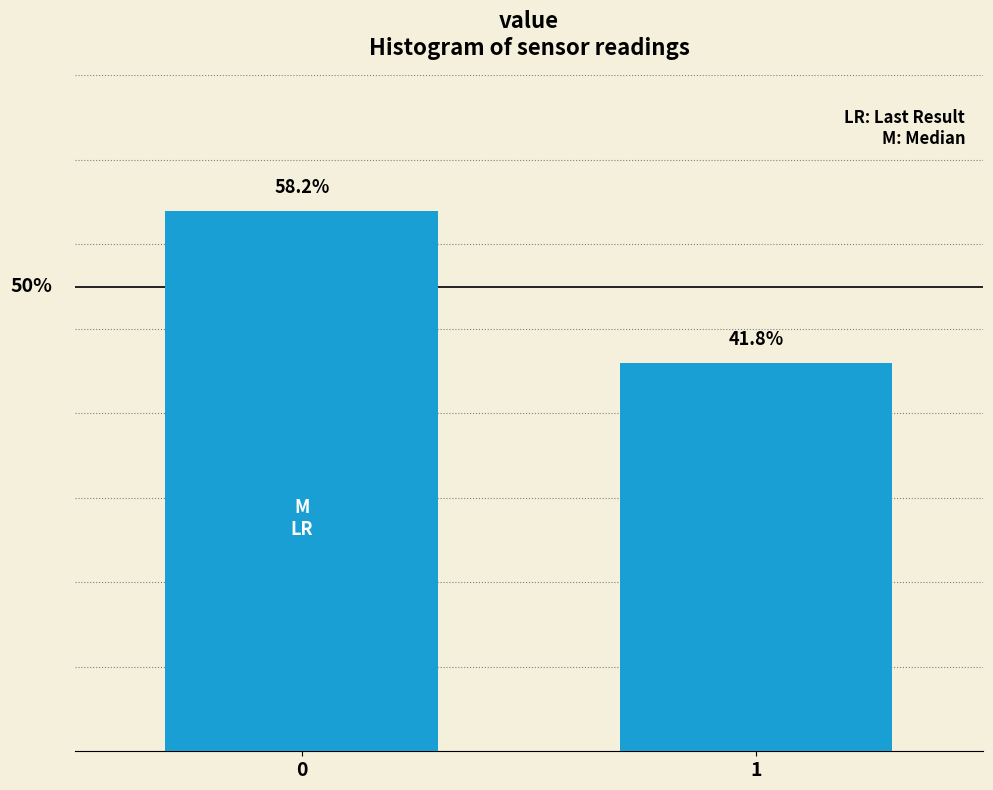

Rank the categories by value from highest to lowest.

0, 1